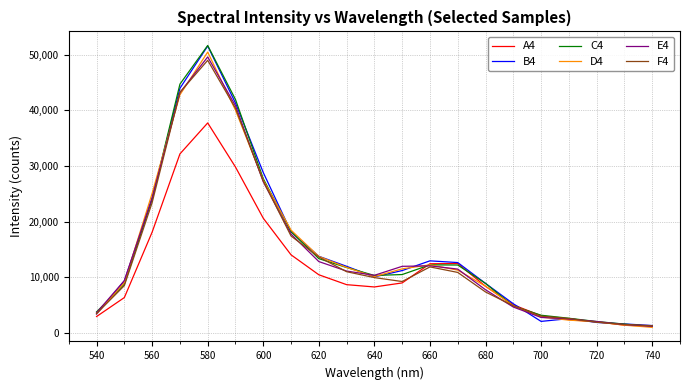

Which series has the largest range (max minus min)?

C4